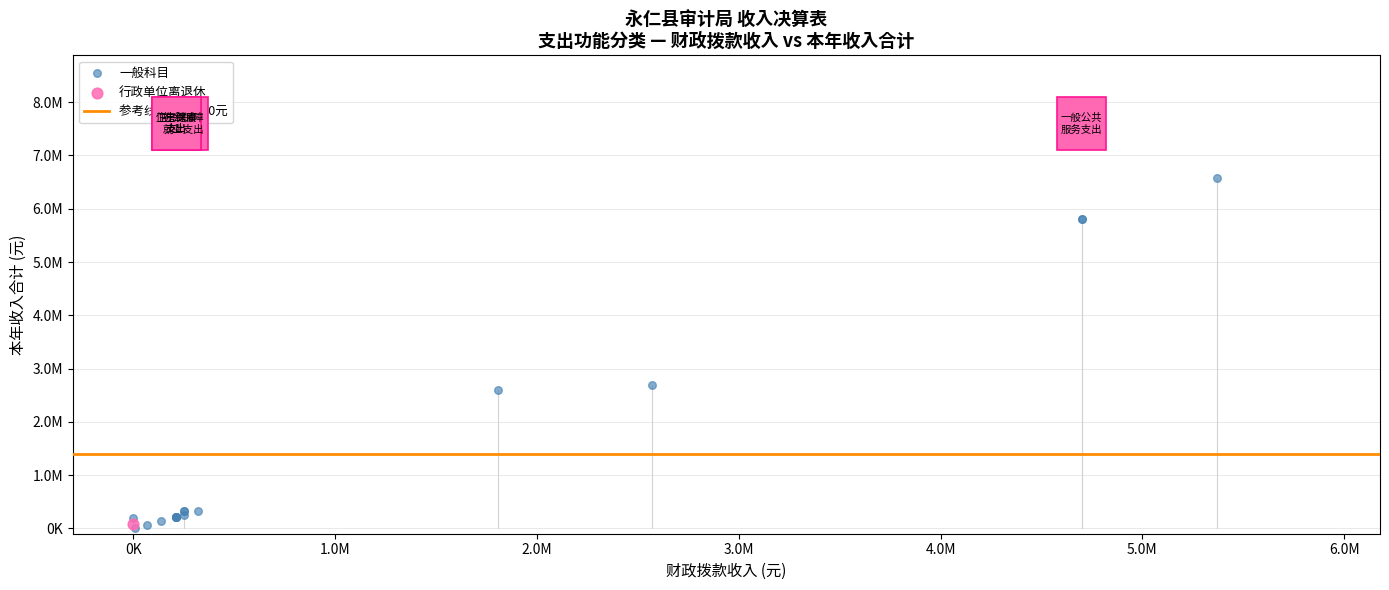

Which series contains the highest Y value?

一般科目